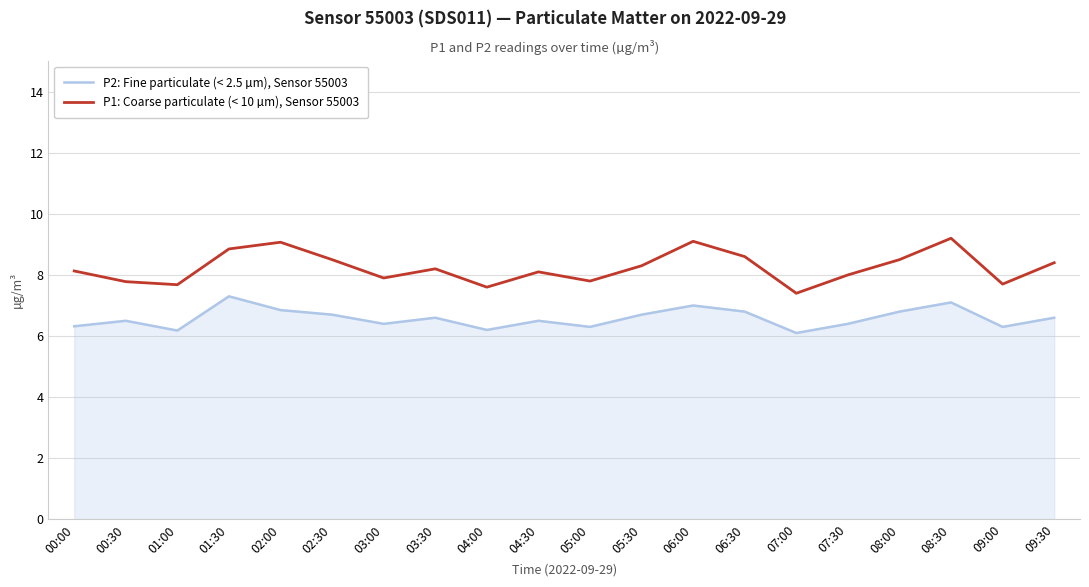

Rank the series by their maximum value, from highest to lowest.

P1: Coarse particulate (< 10 µm), Sensor 55003, P2: Fine particulate (< 2.5 µm), Sensor 55003